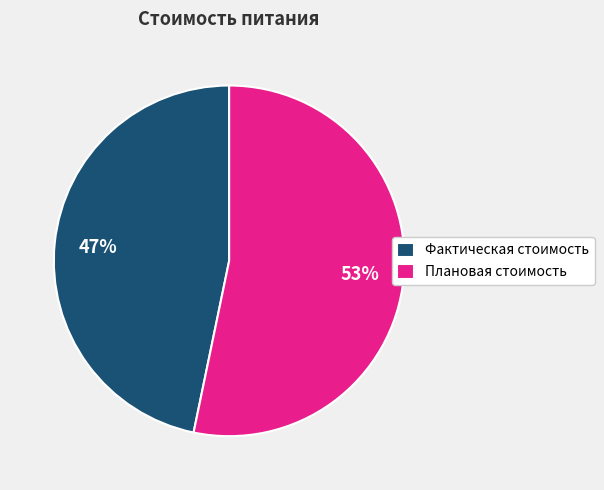

Is the sum of Плановая стоимость and Фактическая стоимость greater than half?

Yes